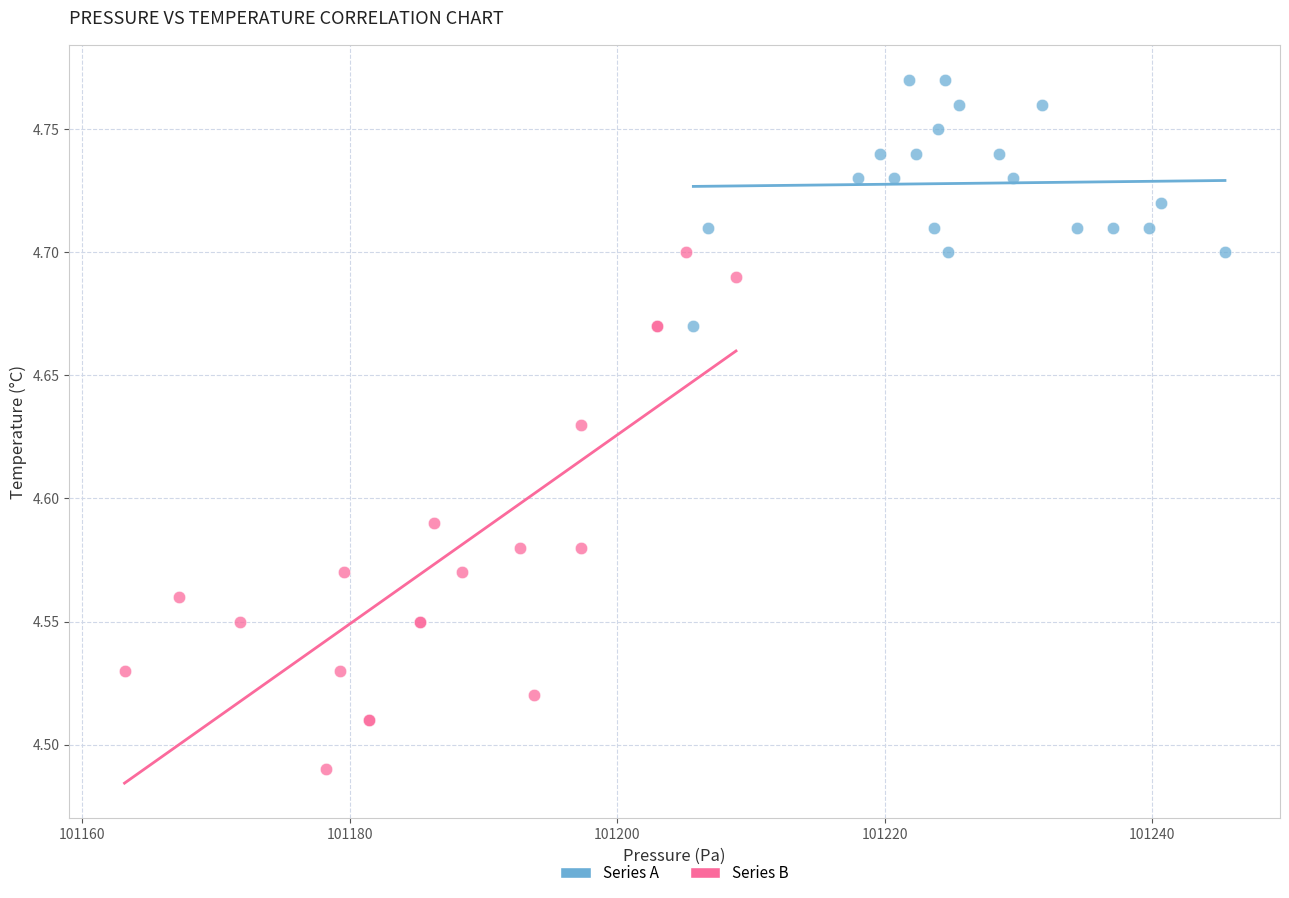

Which series has the widest spread of Y values?

Series B